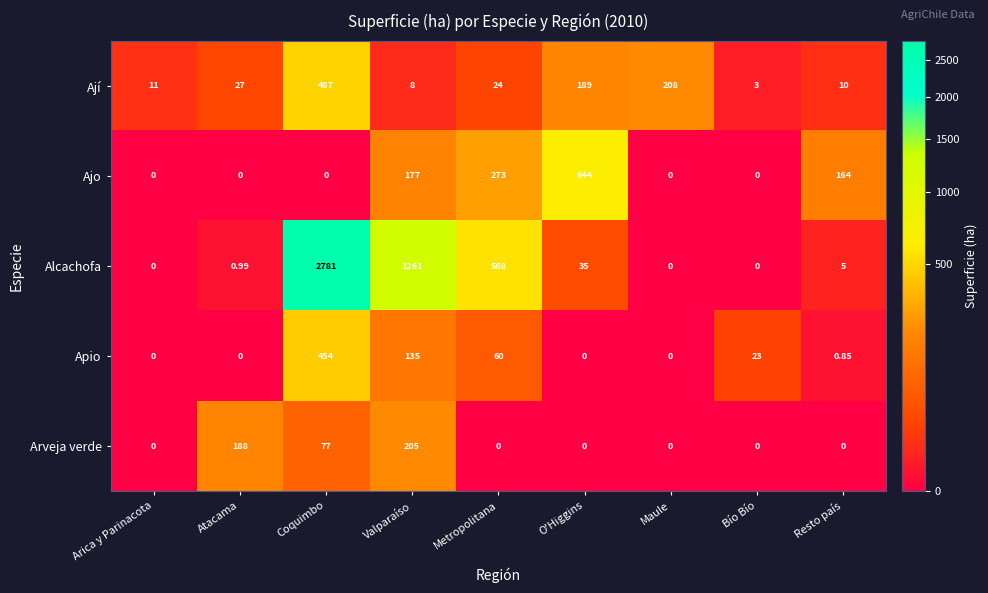

At which category is the sum across all series the highest?

Coquimbo